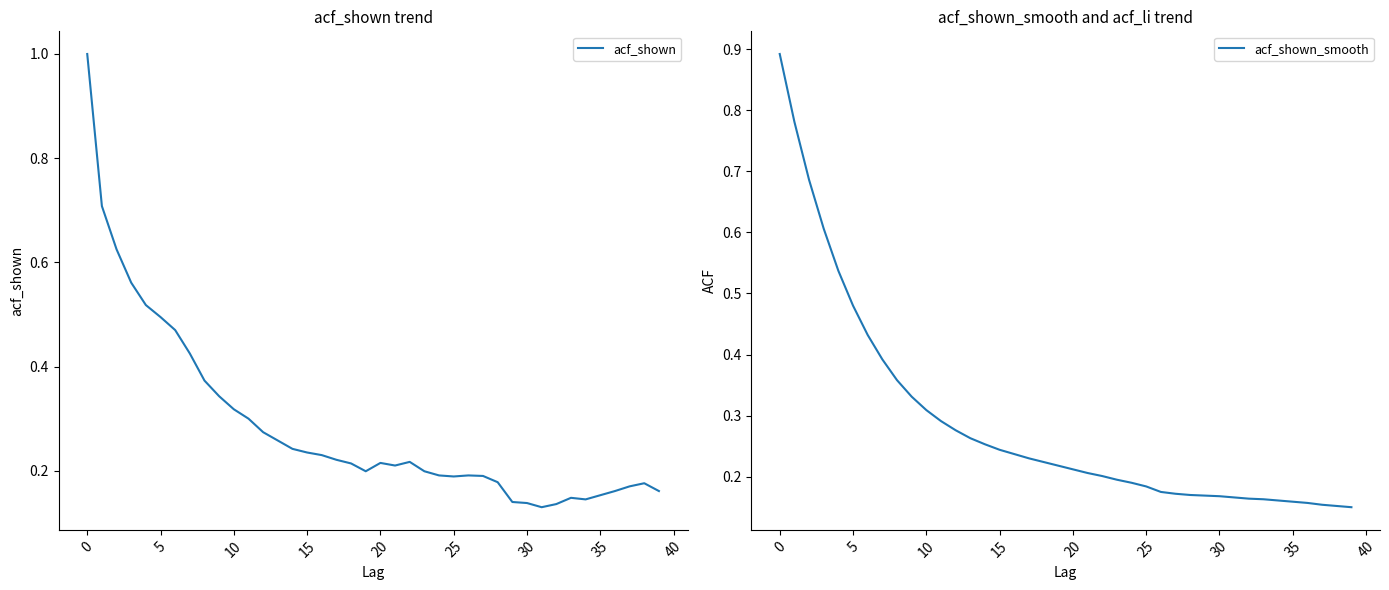

What is the approximate value of acf_shown_smooth at 19?

0.2